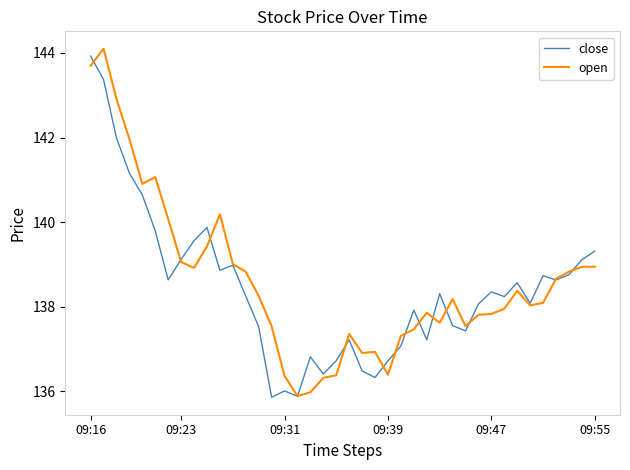

True or false: open and close cross at least once.

True